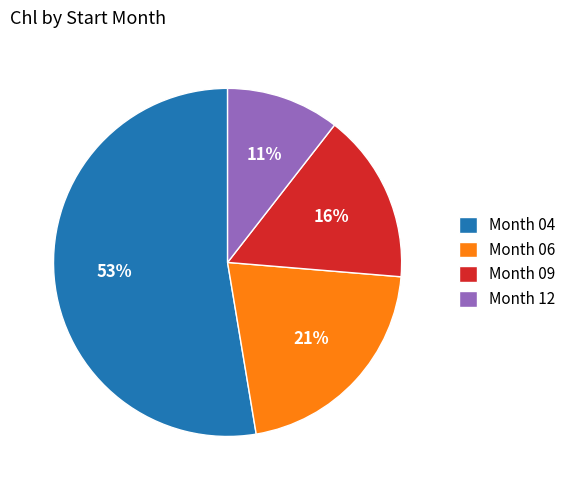

Combined, do Month 04 and Month 09 account for over 50%?

Yes